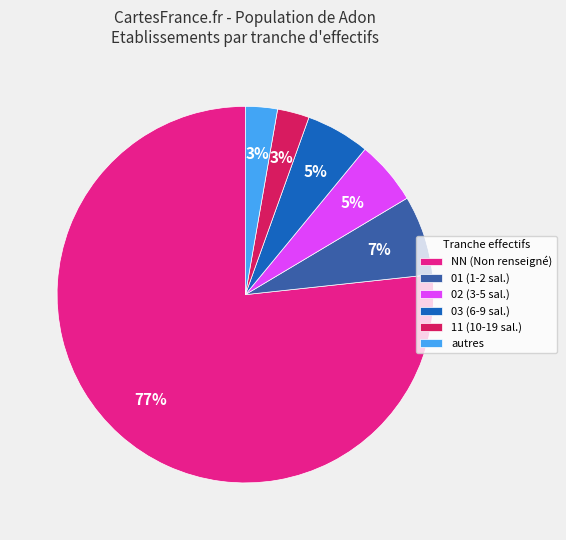

Approximately how many times larger is the value at autres compared to 11 (10-19 sal.)?

1.0